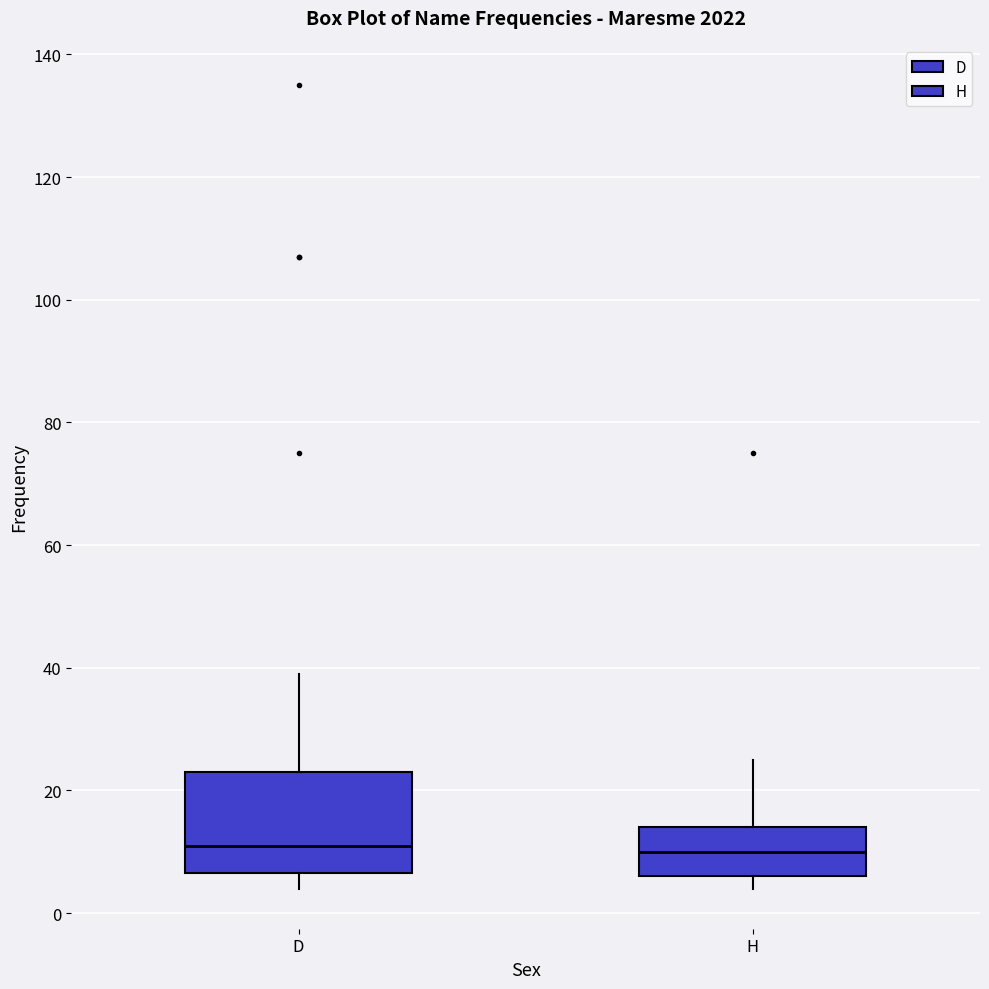

Where does the upper whisker of the box for H end on the y-axis? The values are not printed on the chart, so give them approximately, as read against the axis.

26